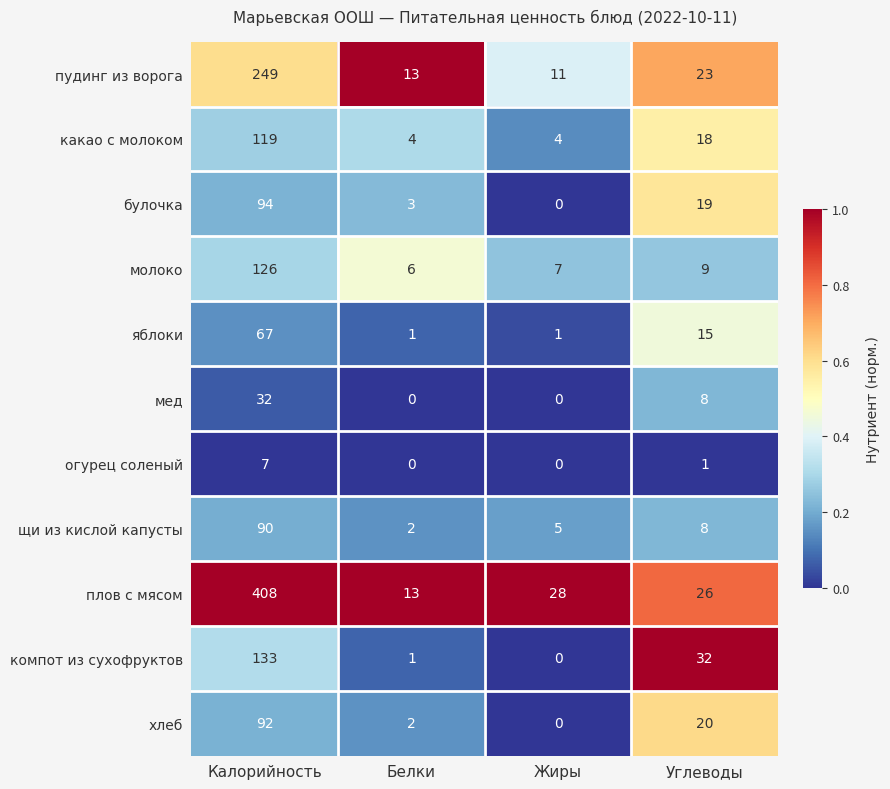

Where does the какао с молоком series first go above 18?

Калорийность